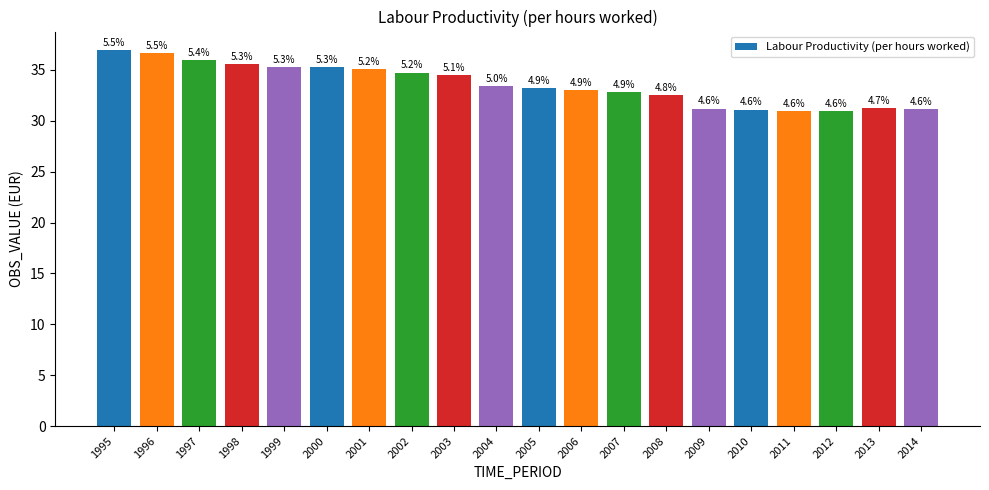

How many bars are there in total?

20